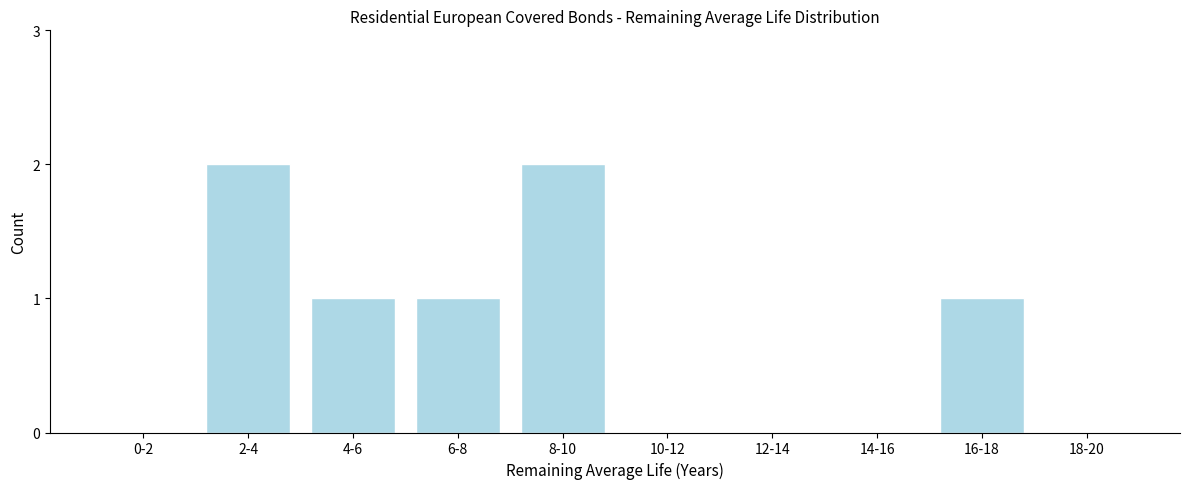

Reading left to right, extract all data points from this chart.

0-2=0	2-4=2	4-6=1	6-8=1	8-10=2	10-12=0	12-14=0	14-16=0	16-18=1	18-20=0